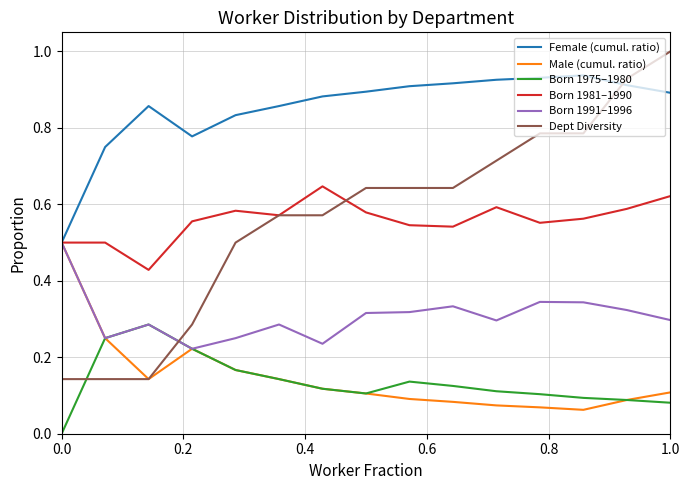

What is the sum of all Born 1991–1996 values?

4.6